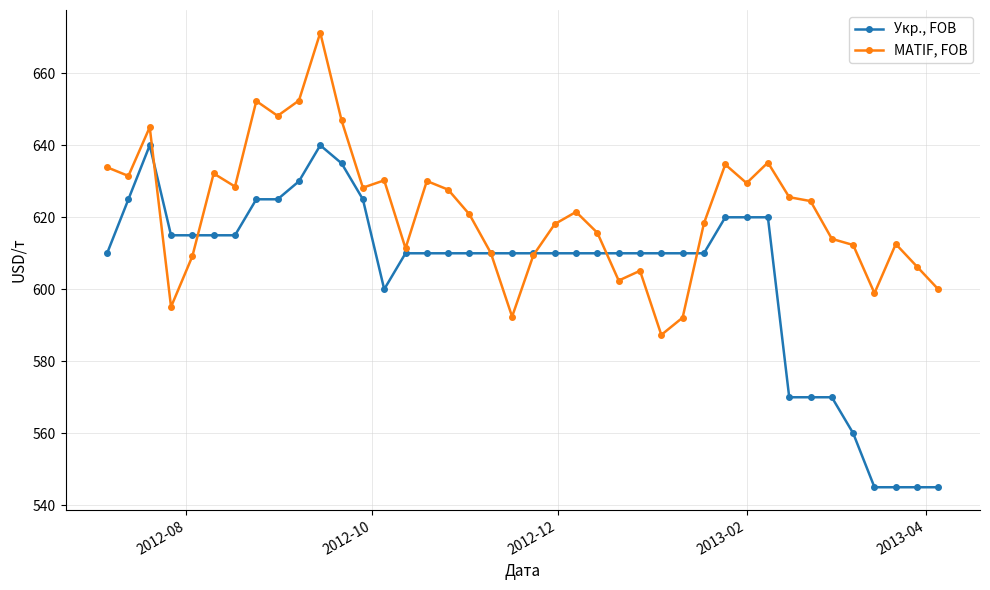

Which series has the widest spread of values?

Укр., FOB